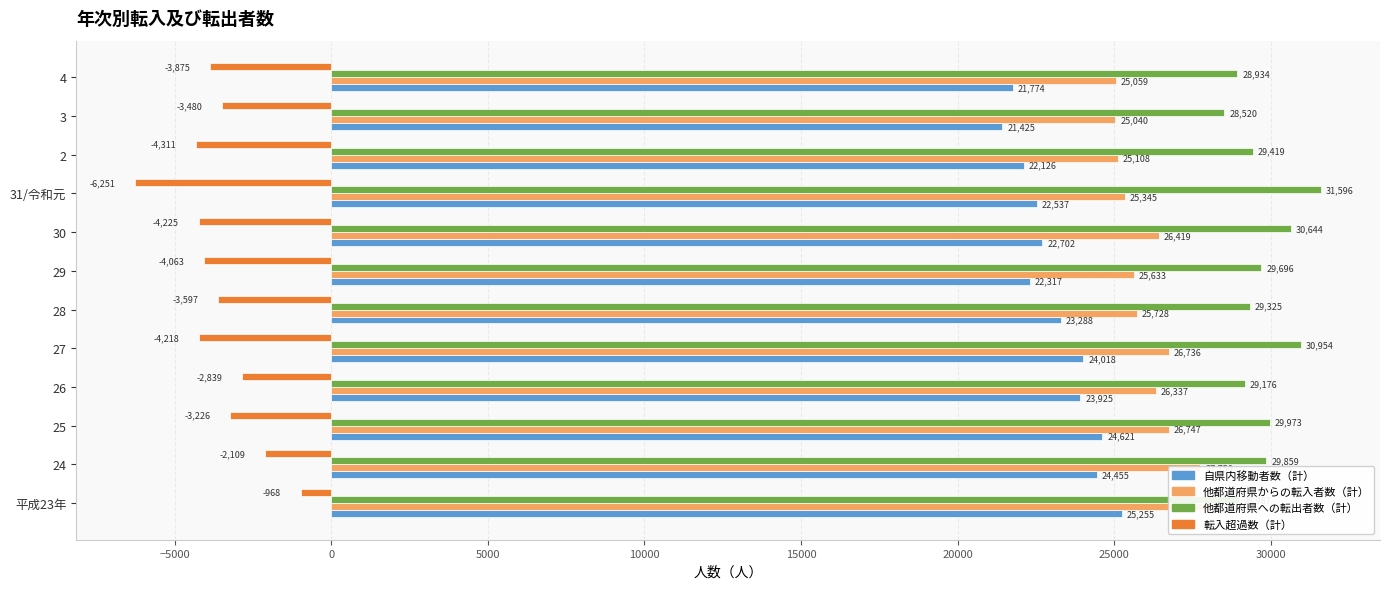

What is the lowest value of the 他都道府県からの転入者数（計） series?

25040